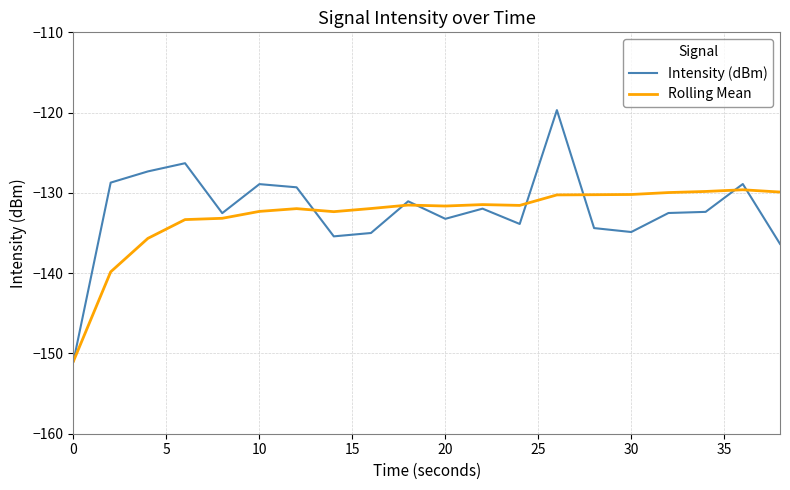

Rank the series by their maximum value, from highest to lowest.

Intensity (dBm), Rolling Mean